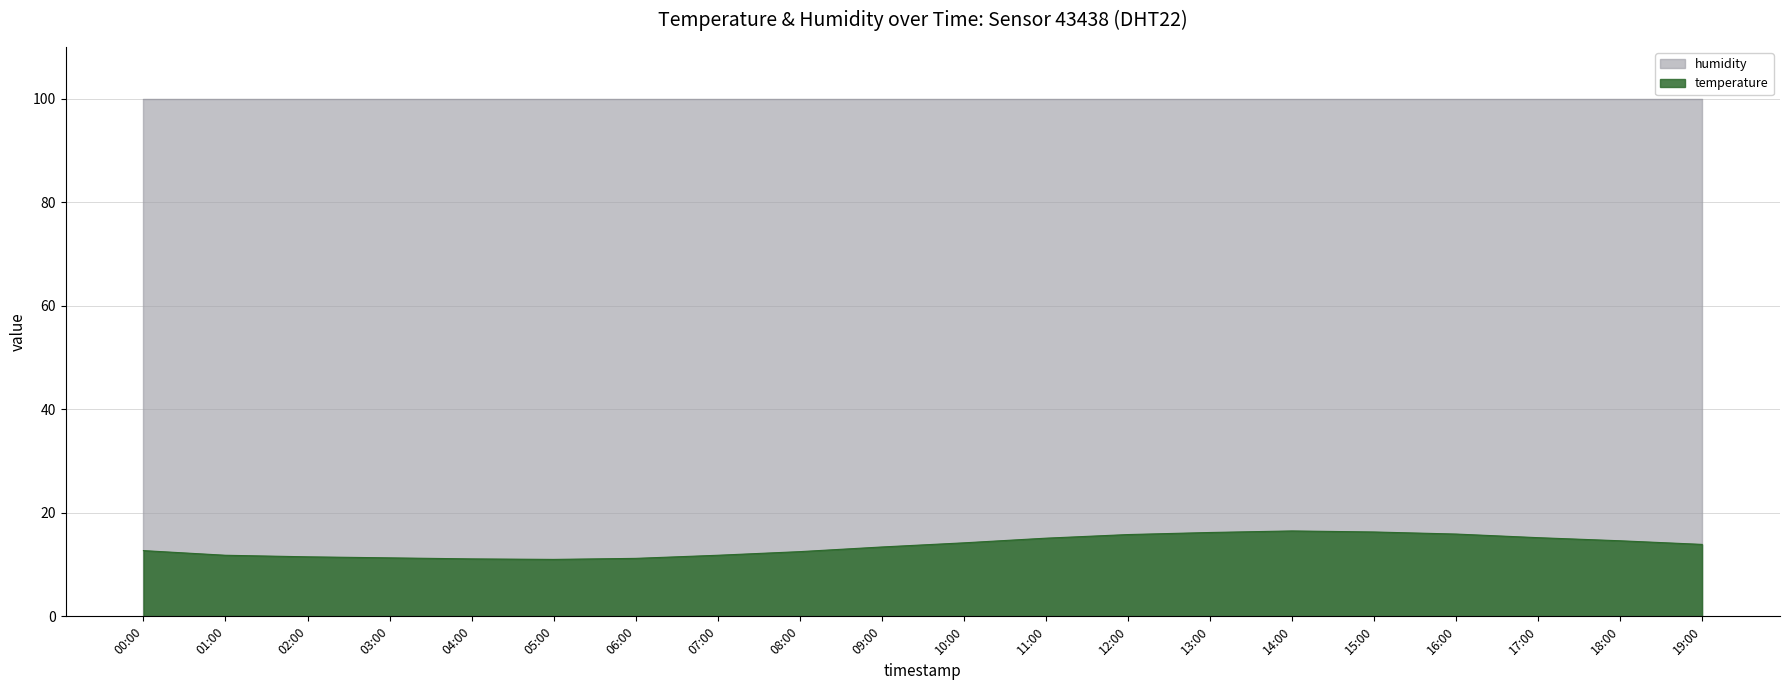

At which category does the data reach its first local valley?

05:00